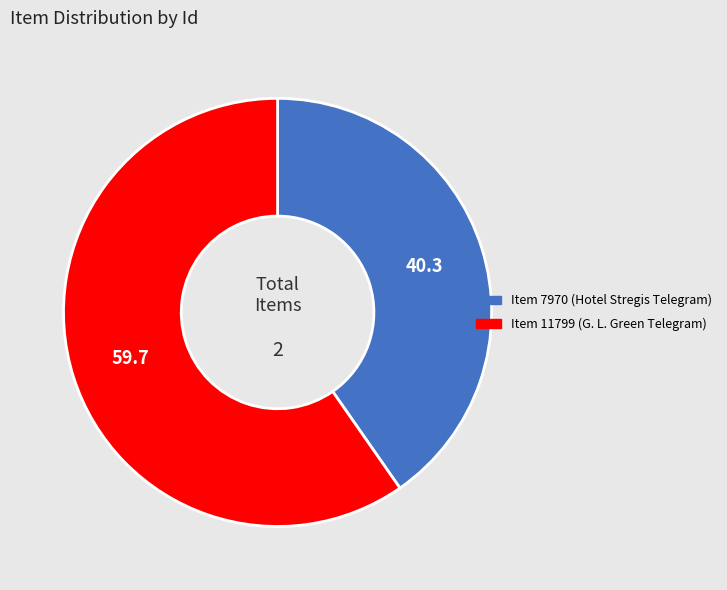

Which slice represents more than half of the pie?

Item 11799 (G. L. Green Telegram)